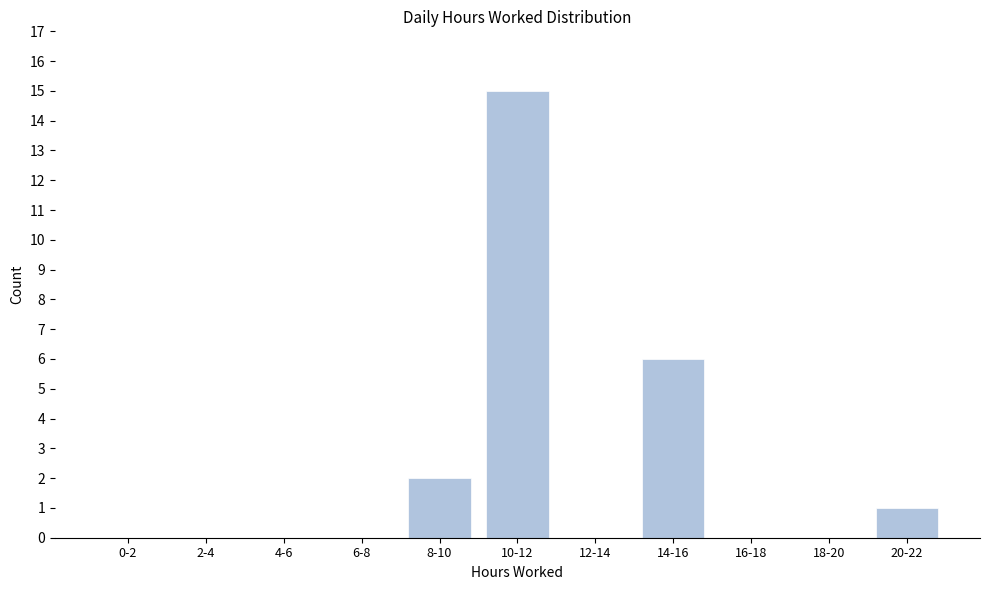

Reading right to left, extract all data points from this chart.

20-22=1	18-20=0	16-18=0	14-16=6	12-14=0	10-12=15	8-10=2	6-8=0	4-6=0	2-4=0	0-2=0